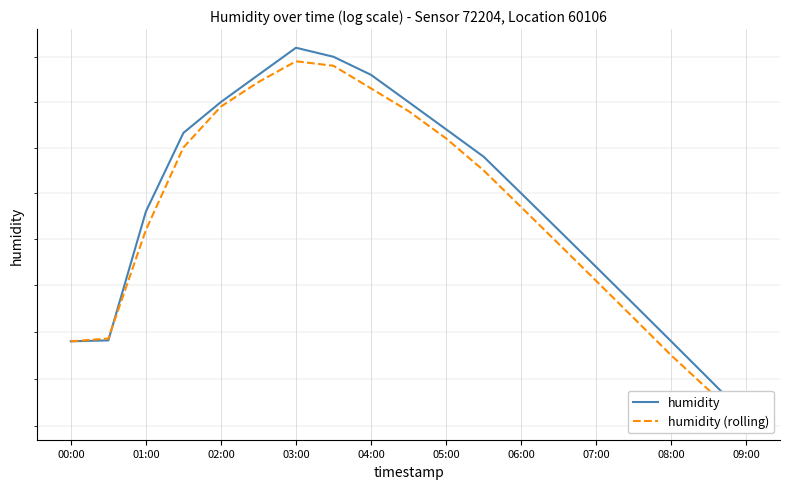

What is the highest value of the humidity series?

93.1